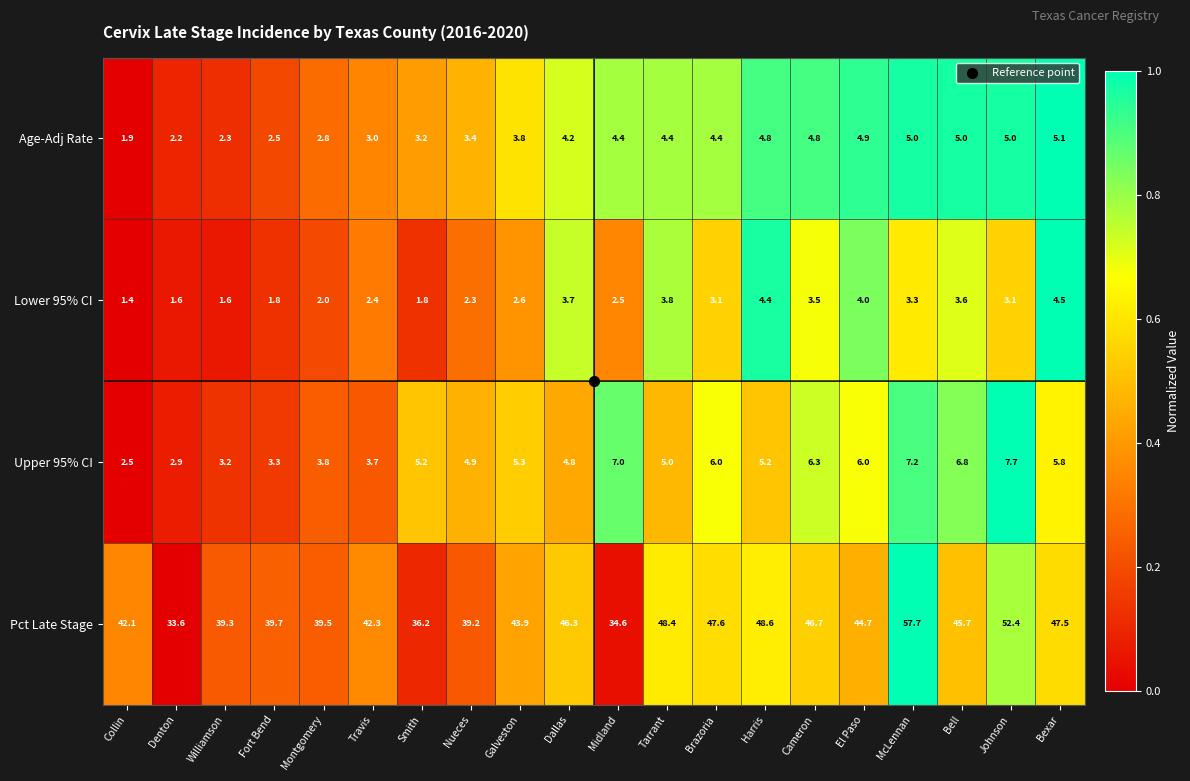

Rank the series by their maximum value, from highest to lowest.

Pct Late Stage, Upper 95% CI, Age-Adj Rate, Lower 95% CI